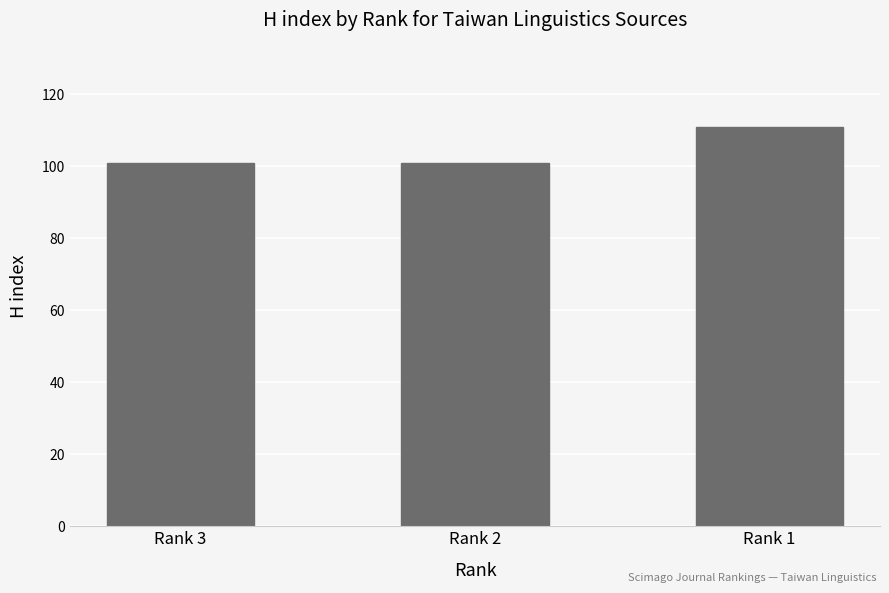

What is the greatest value displayed?

111